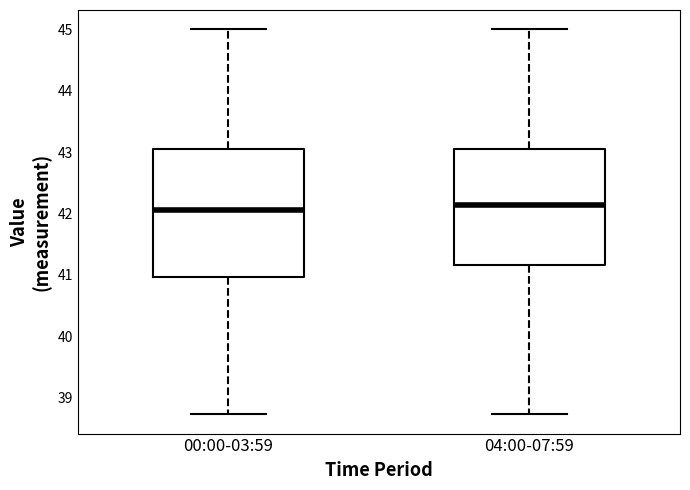

Where does the median line of the box for 04:00-07:59 sit on the y-axis? The values are not printed on the chart, so give them approximately, as read against the axis.

42.1